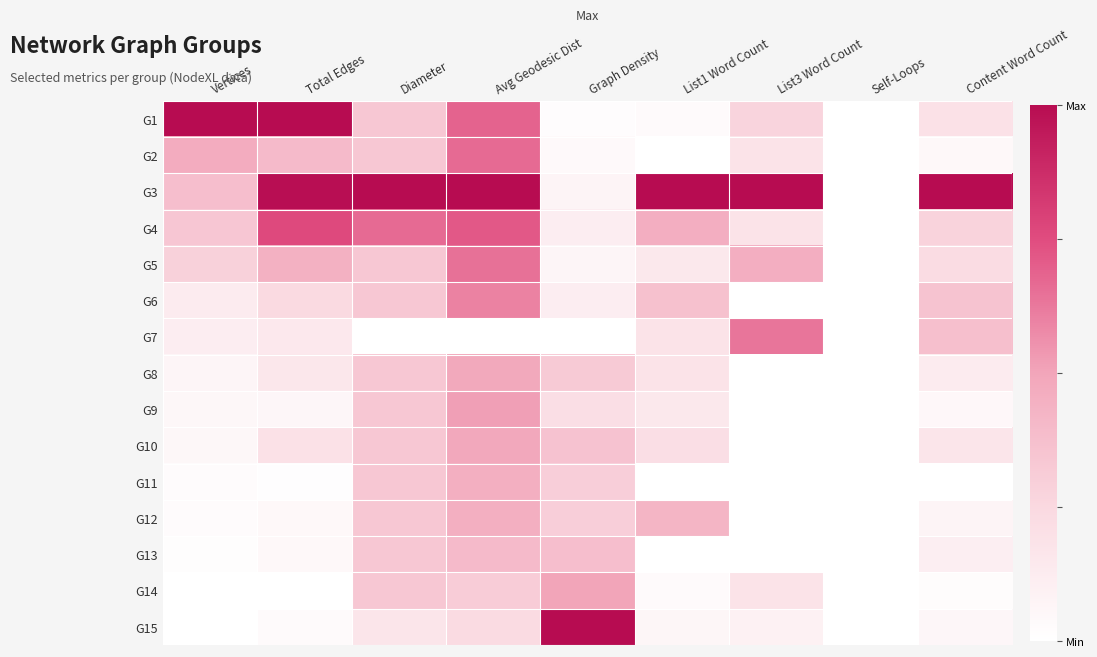

Which category has the highest value across all series?

Vertices